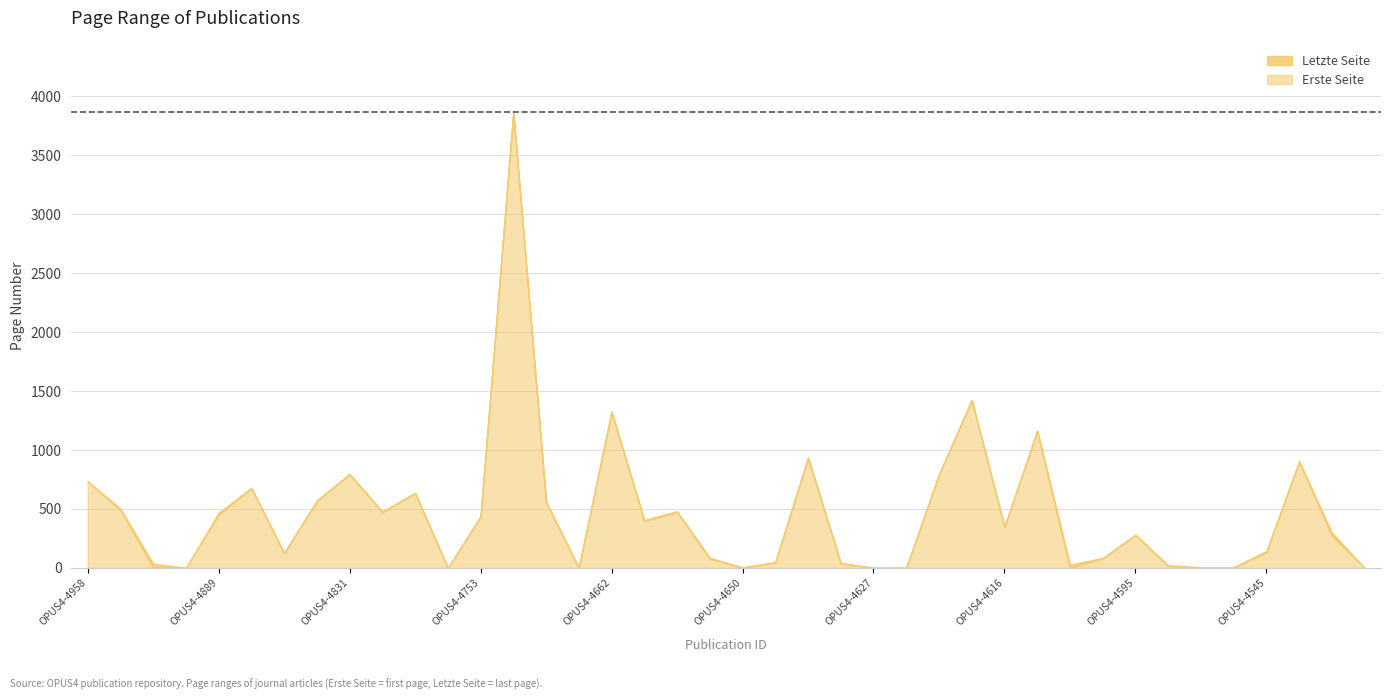

What is the average value of the Erste Seite series?

462